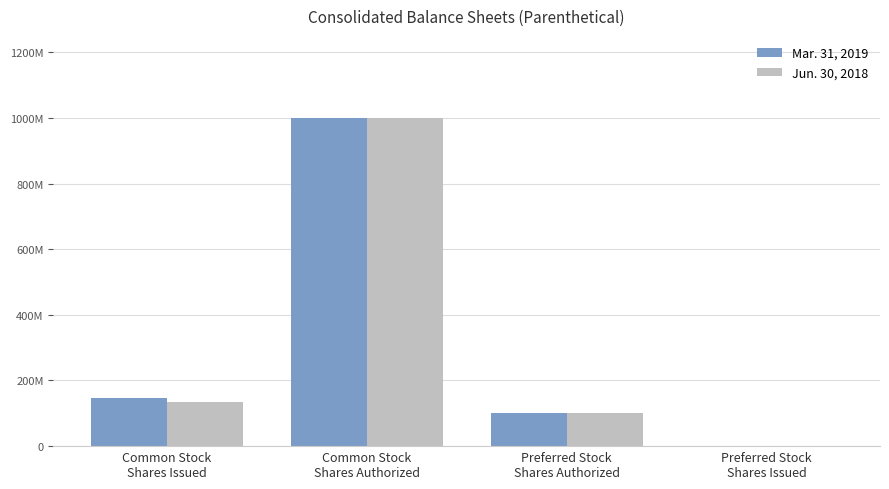

Is the value of Mar. 31, 2019 at Preferred Stock
Shares Issued greater than the value of Jun. 30, 2018 at Common Stock
Shares Issued?

No